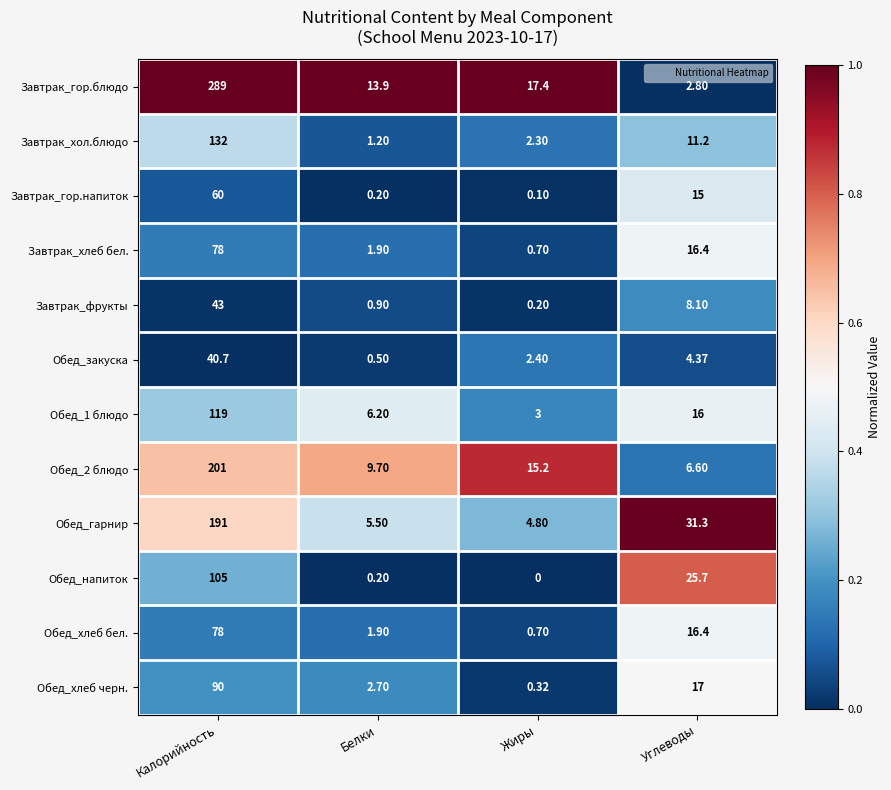

At which category does the chart reach its minimum across all series?

Жиры